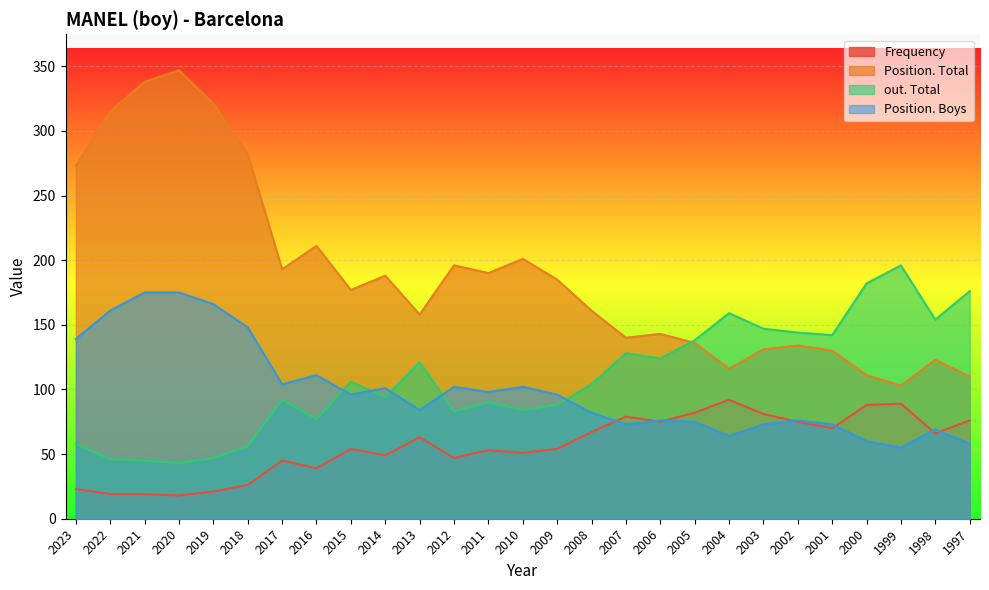

At how many categories does at least one series exceed 81?

27